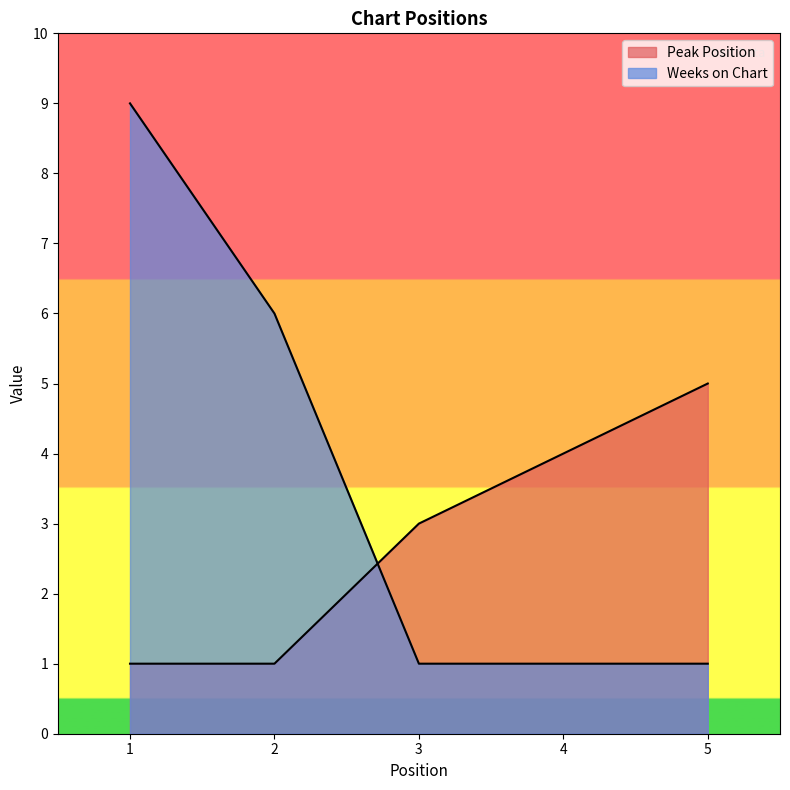

What is the difference between the maximum and minimum values in the Peak Position series?

4